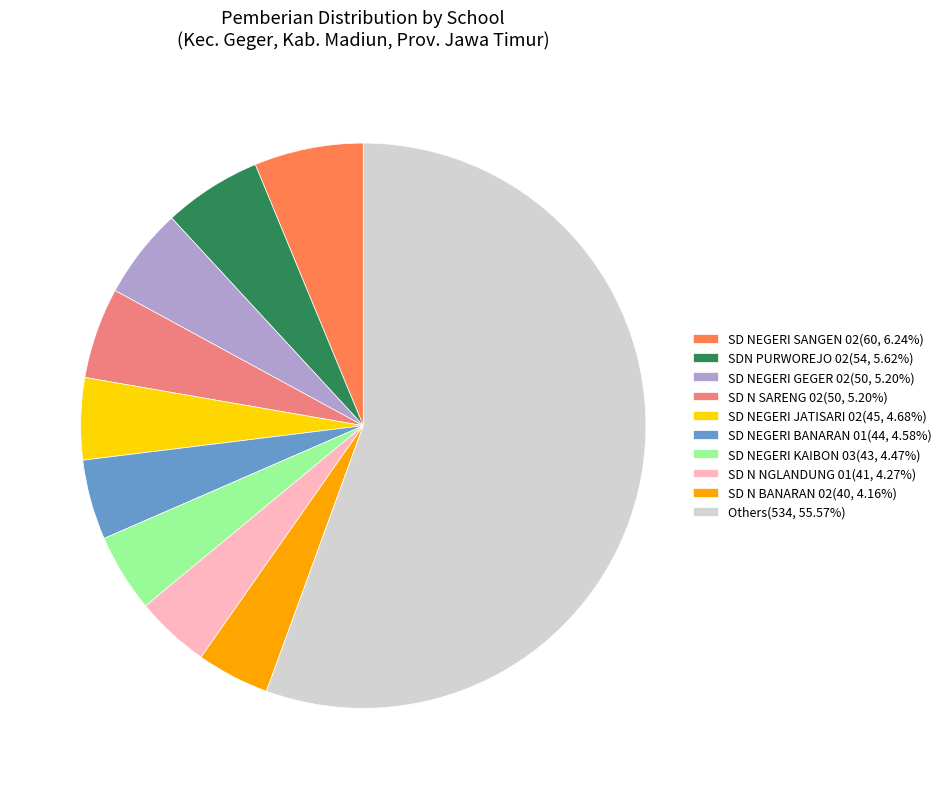

Is there a majority slice in this chart?

Yes